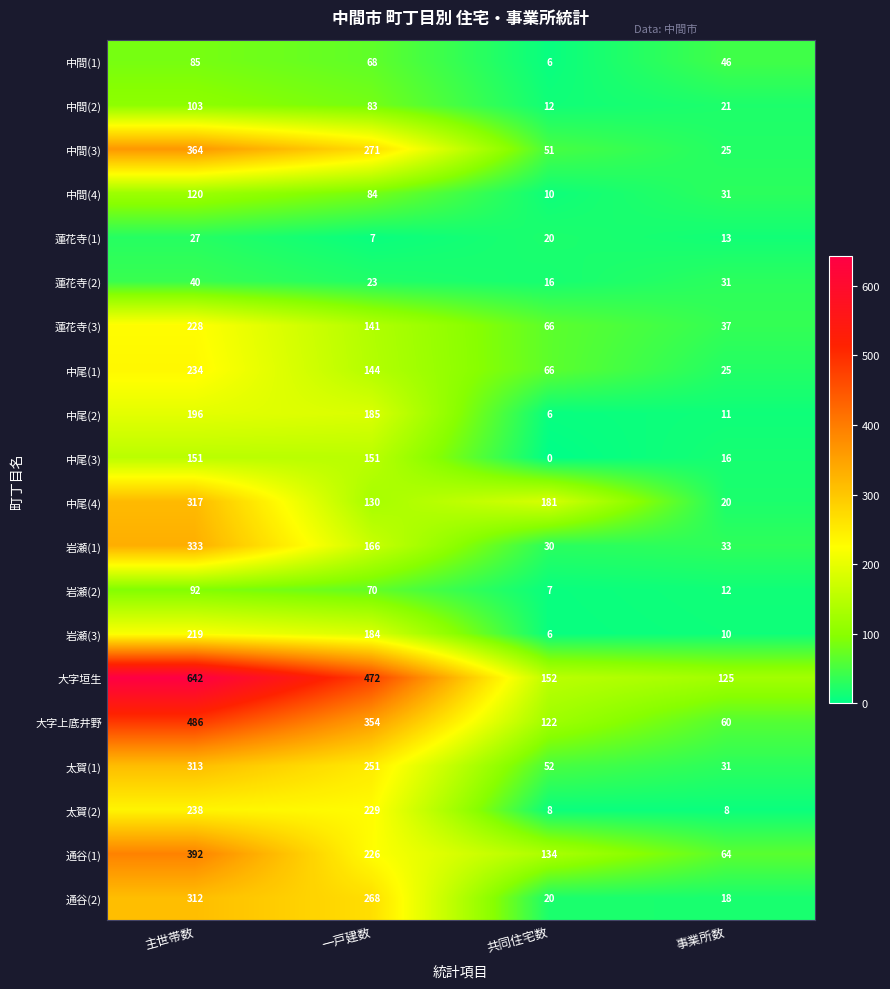

At 一戸建数, list the series in order from smallest to largest.

蓮花寺(1), 蓮花寺(2), 中間(1), 岩瀬(2), 中間(2), 中間(4), 中尾(4), 蓮花寺(3), 中尾(1), 中尾(3), 岩瀬(1), 岩瀬(3), 中尾(2), 通谷(1), 太賀(2), 太賀(1), 通谷(2), 中間(3), 大字上底井野, 大字垣生